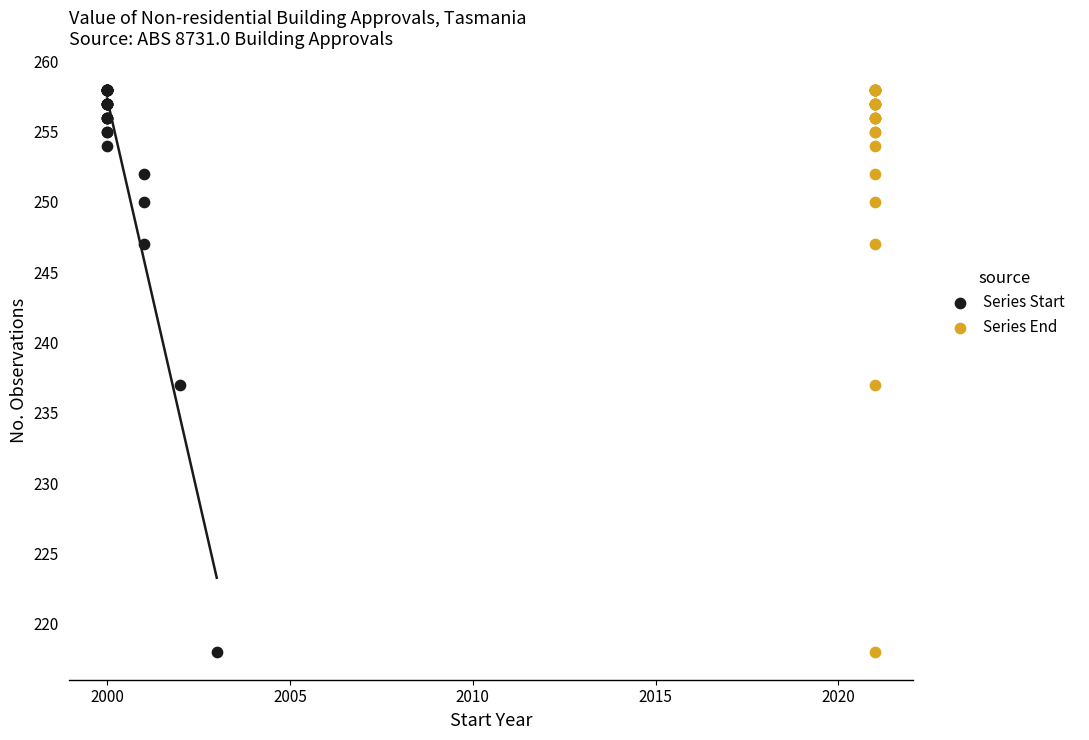

What are all the series names shown in the legend?

Series Start, Series End